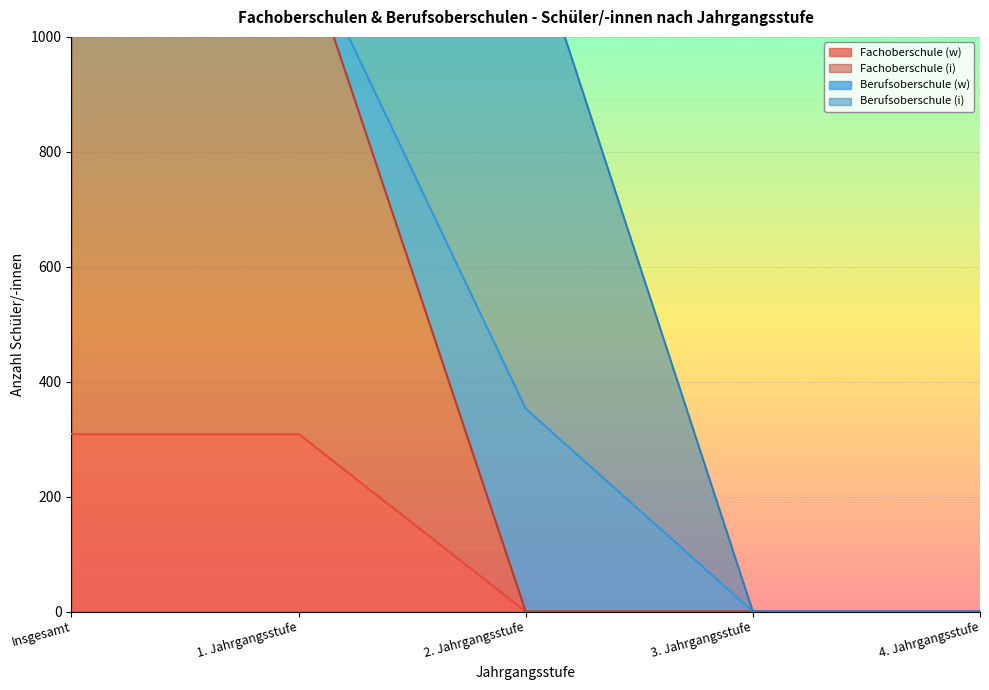

What is the average value of the Fachoberschule (i) series?

473